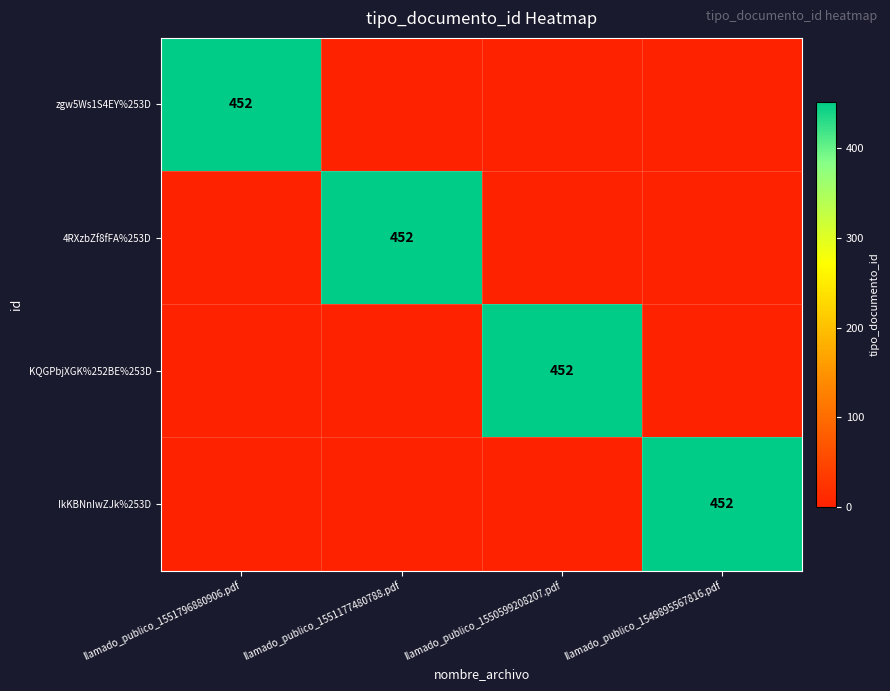

Is the value of 4RXzbZf8fFA%253D at llamado_publico_1551796880906.pdf greater than the value of IkKBNnIwZJk%253D at llamado_publico_1551796880906.pdf?

No